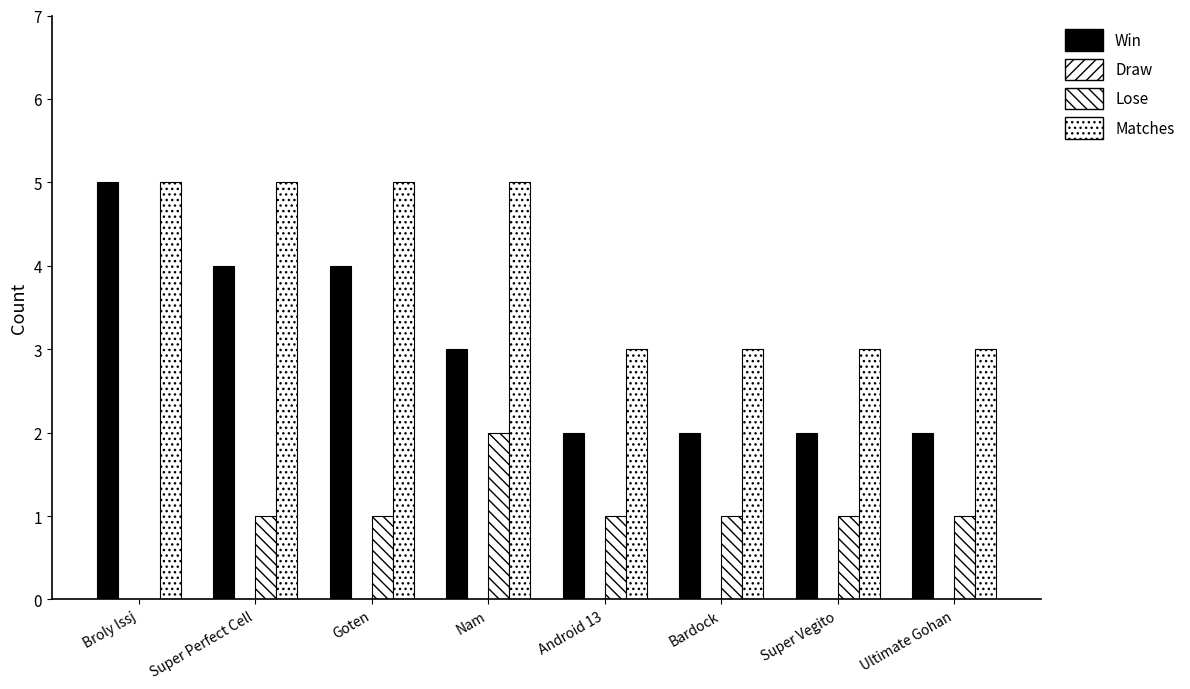

How many groups of bars are there?

8